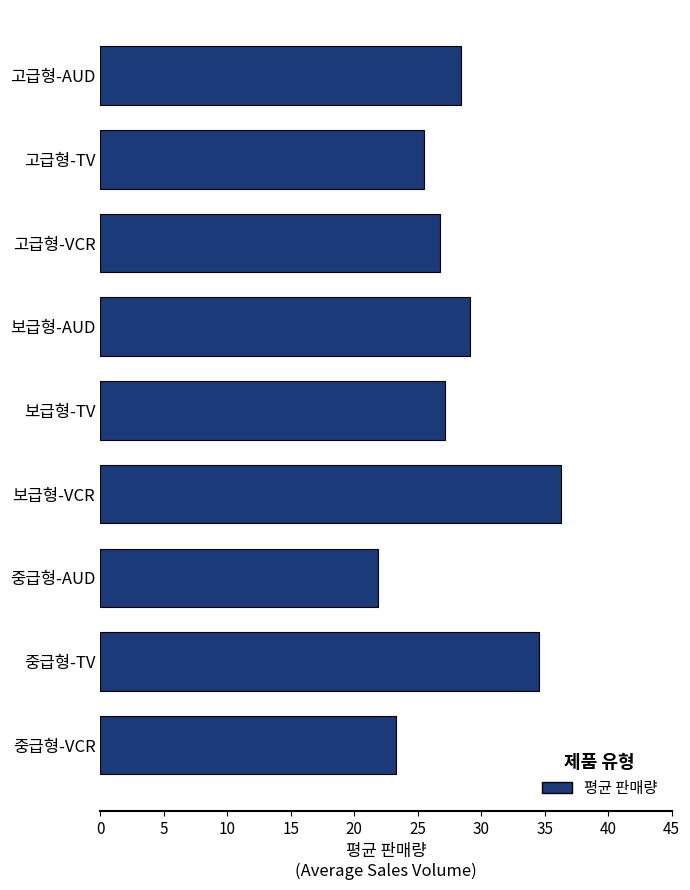

At which category does the chart reach its peak across all series?

보급형-VCR